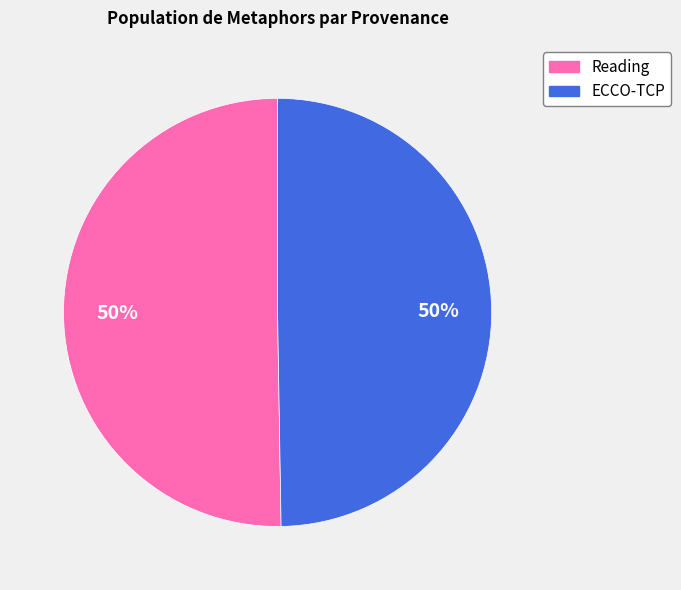

Approximately how many times larger is the value at Reading compared to ECCO-TCP?

1.0